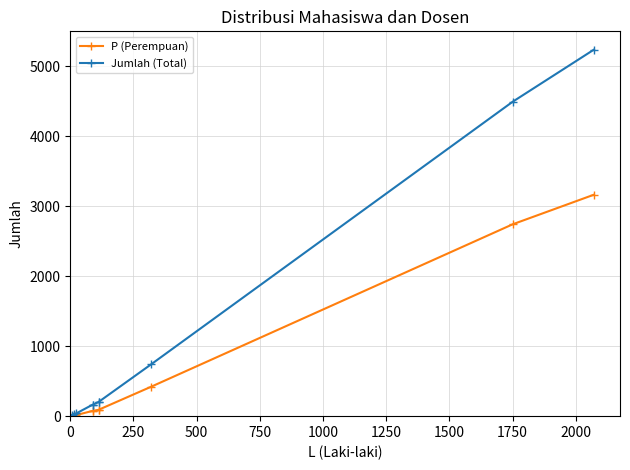

At 0, list the series in order from largest to smallest.

Jumlah (Total), P (Perempuan)